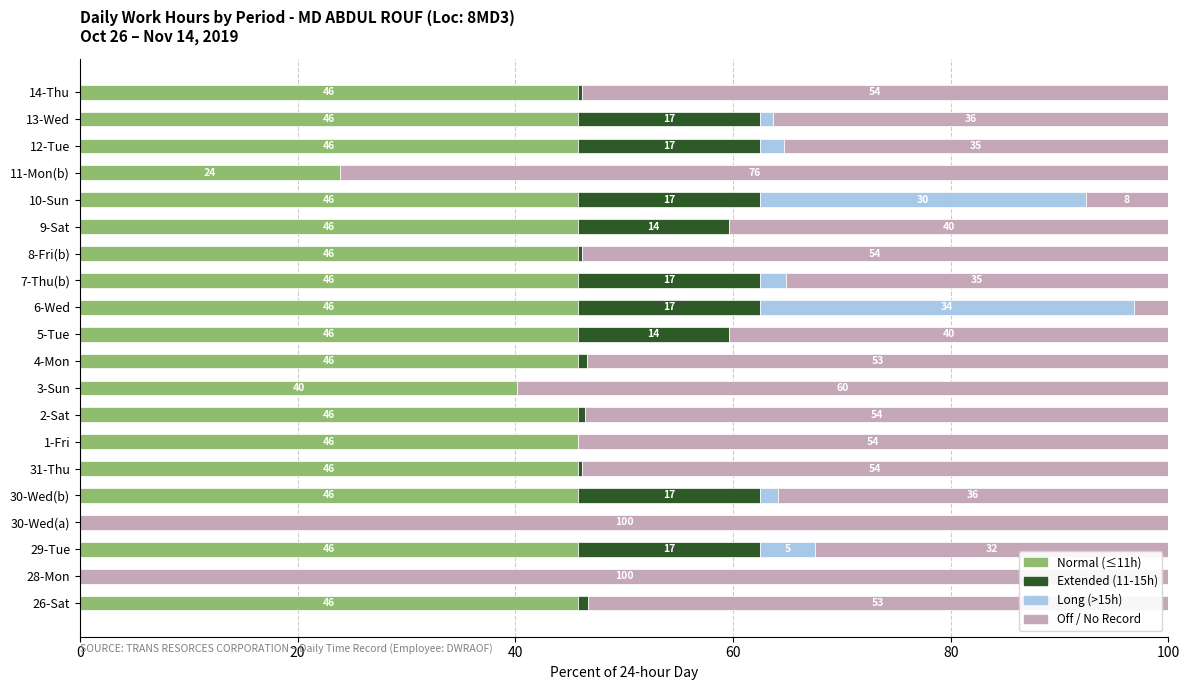

What is the approximate value of Normal (≤11h) at 26-Sat?

45.8